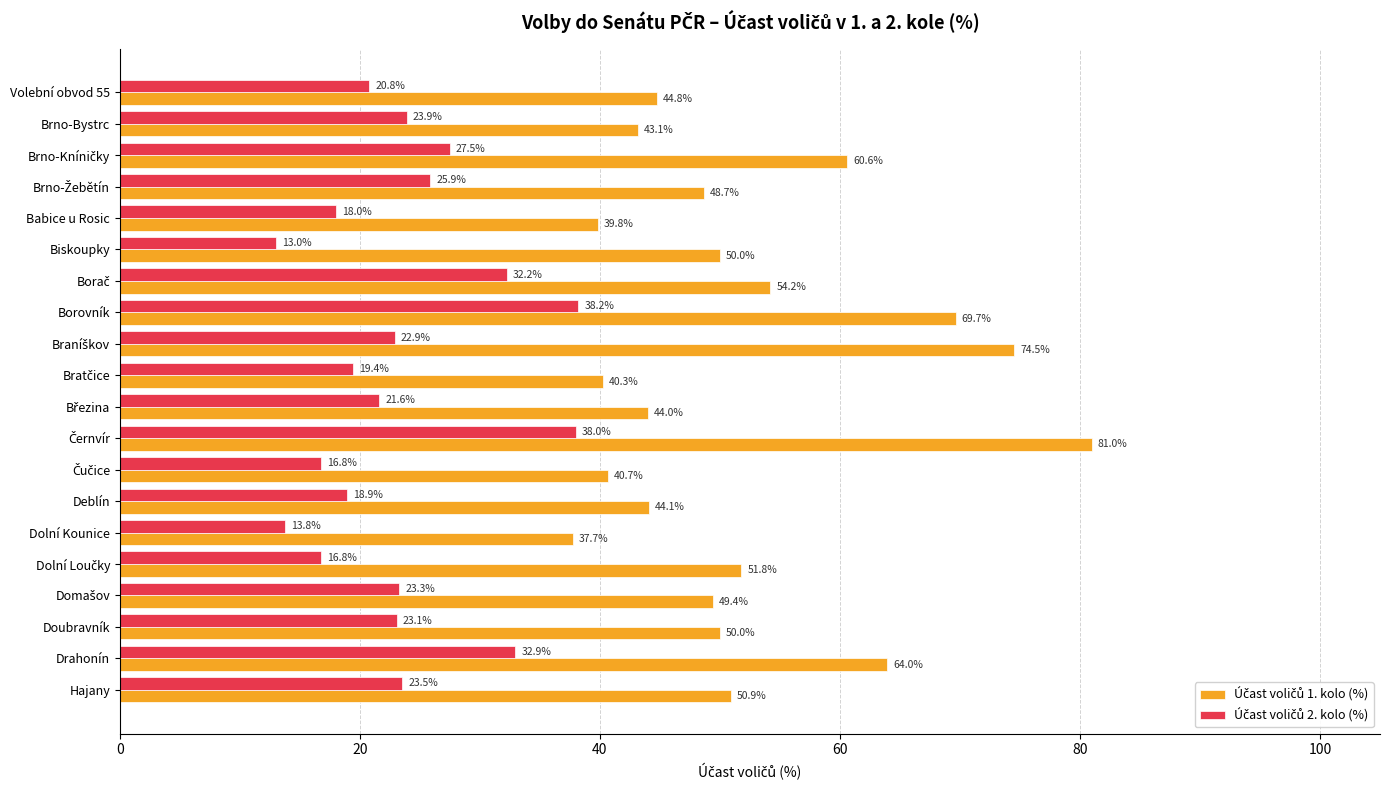

At how many categories does at least one series exceed 64?

3